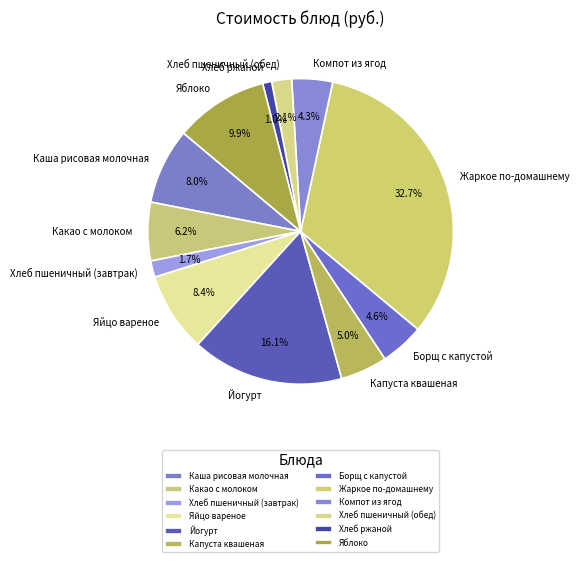

What percentage is the Хлеб пшеничный (завтрак) slice, to the nearest percent?

2%